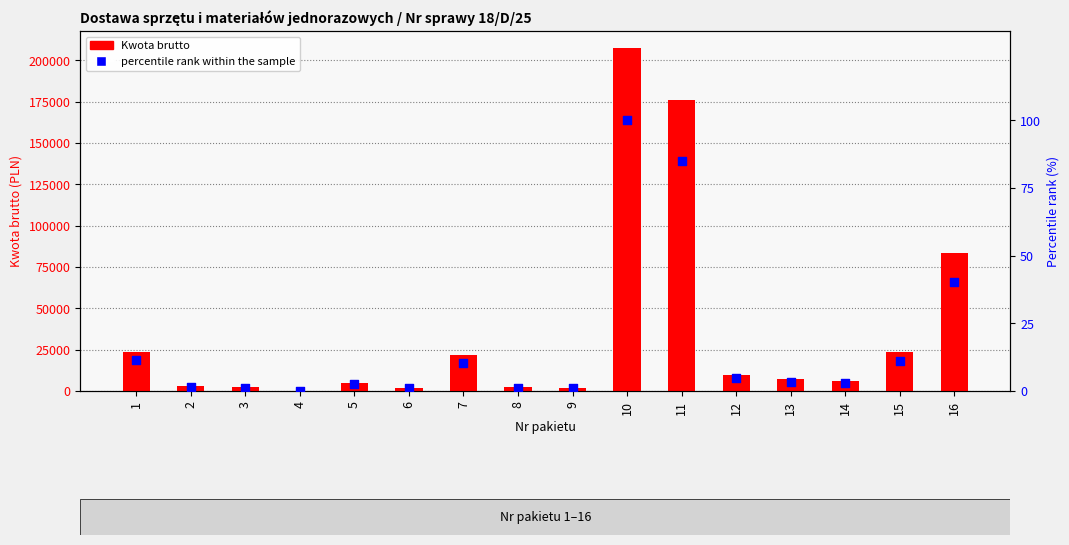

At how many categories does at least one series exceed 3126?

11